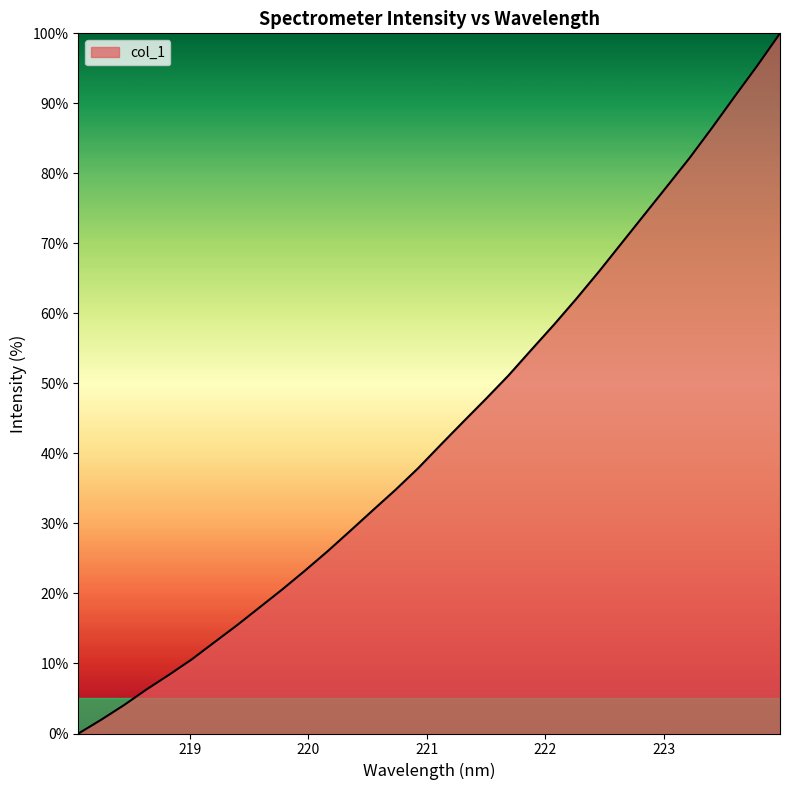

What is the maximum value shown in the chart?

100.0